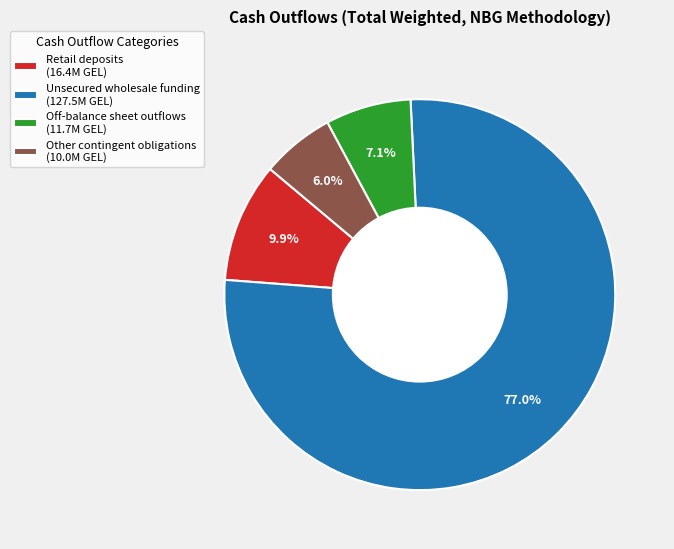

How many slices are in this pie chart?

4